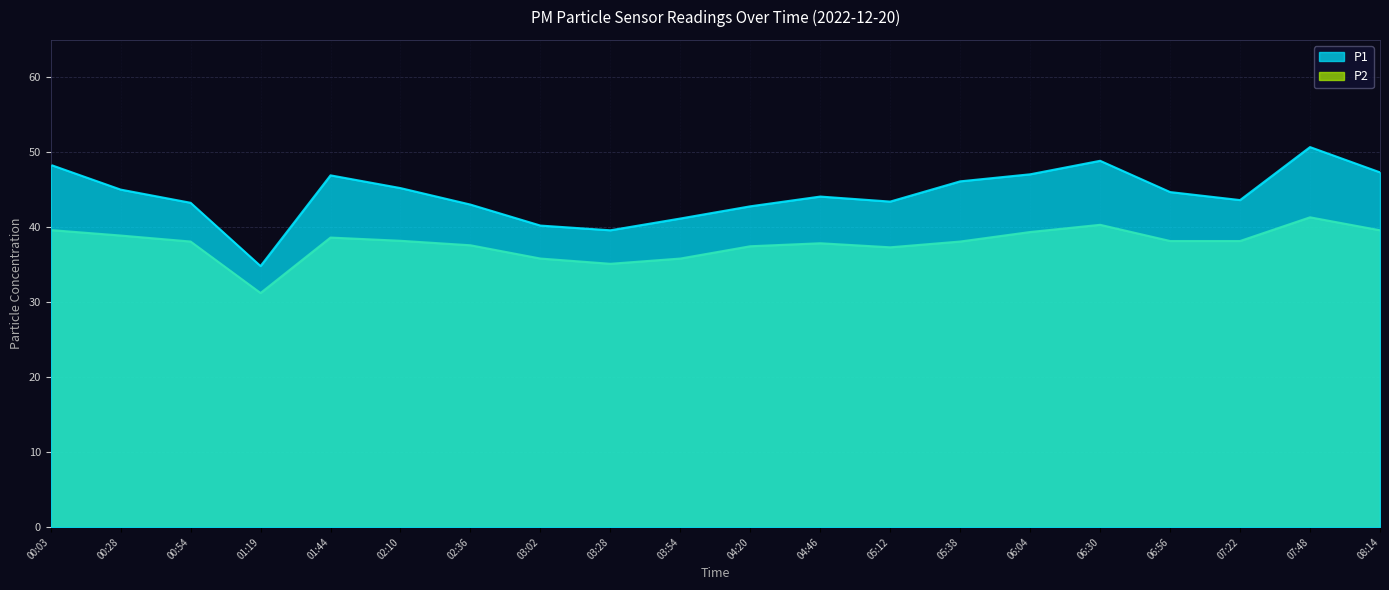

Where is the first local minimum for P2?

01:19